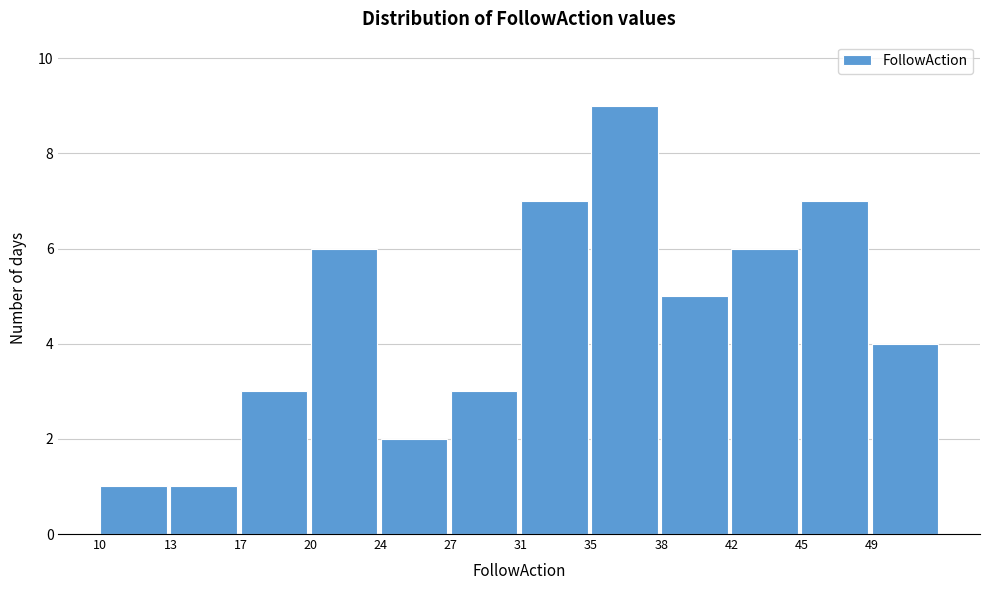

Reading left to right, extract all data points from this chart.

1	1	3	6	2	3	7	9	5	6	7	4